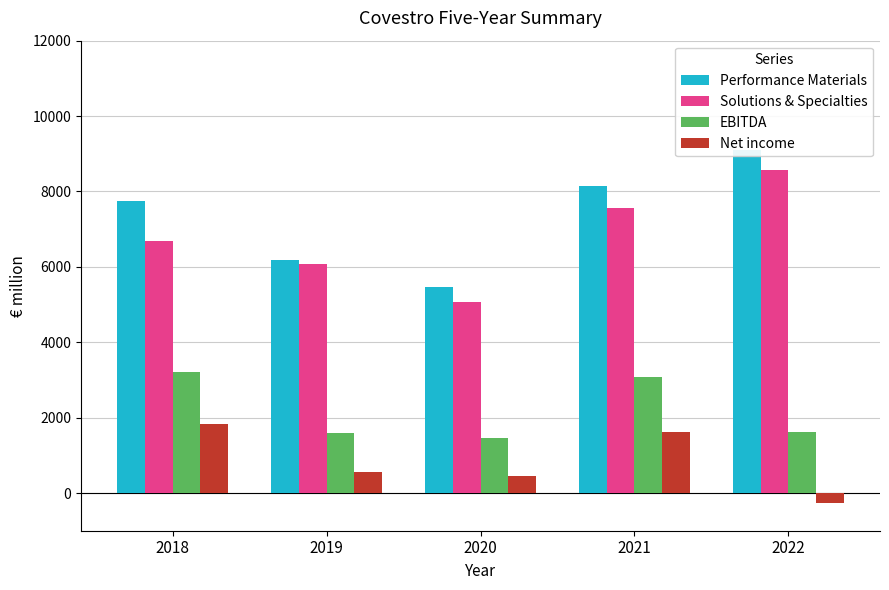

Rank the series at 2018 from lowest to highest value.

Net income, EBITDA, Solutions & Specialties, Performance Materials